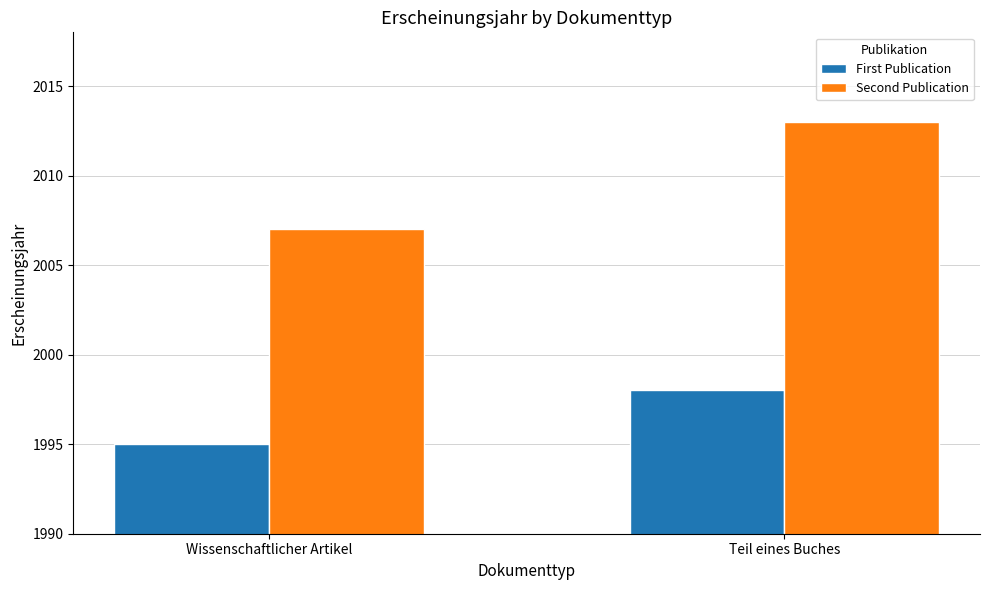

What position from the left is Wissenschaftlicher Artikel?

1